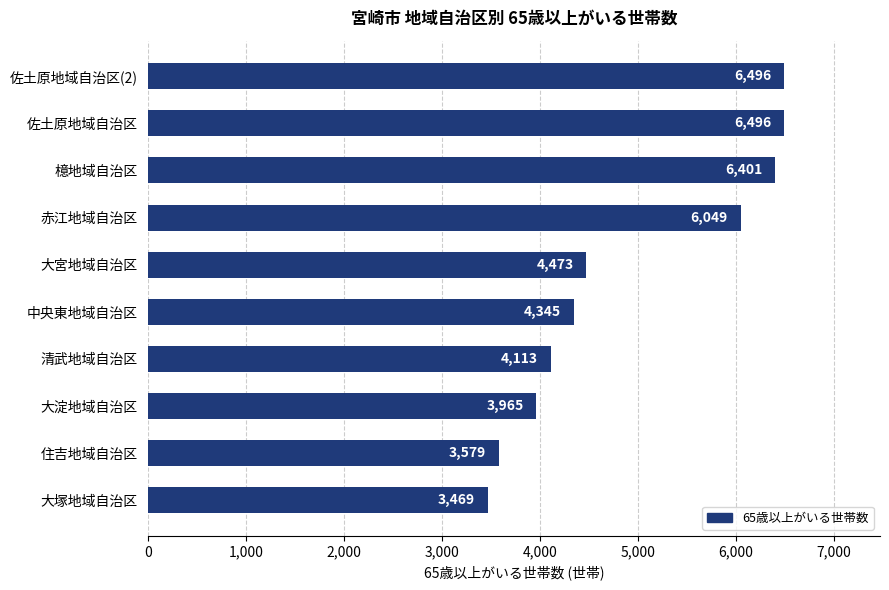

What is the minimum value shown in the chart?

3469